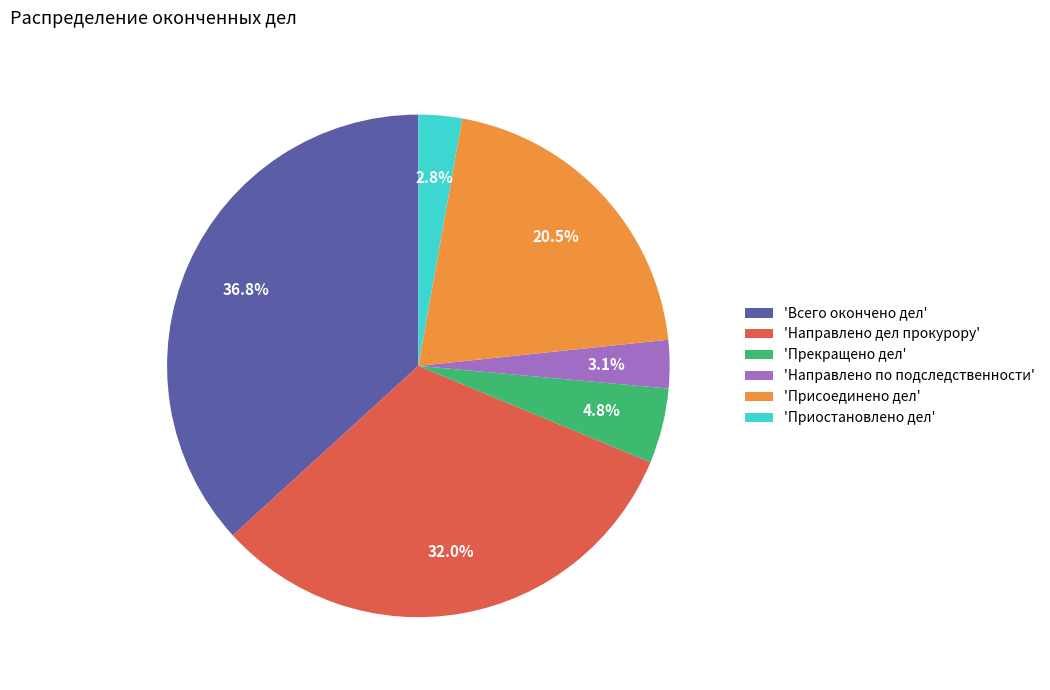

Combined, do 'Направлено дел прокурору' and 'Прекращено дел' account for over 50%?

No